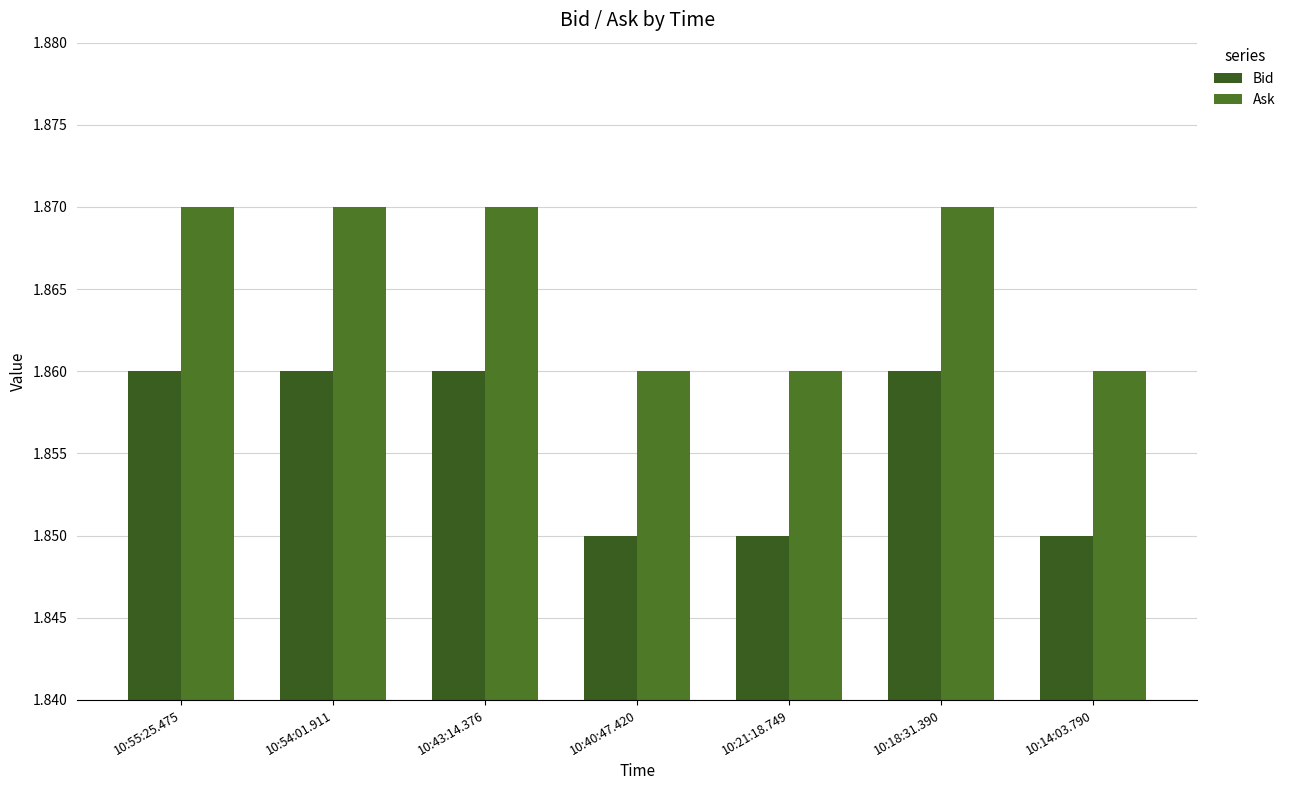

What position from the right is 10:55:25.475?

7